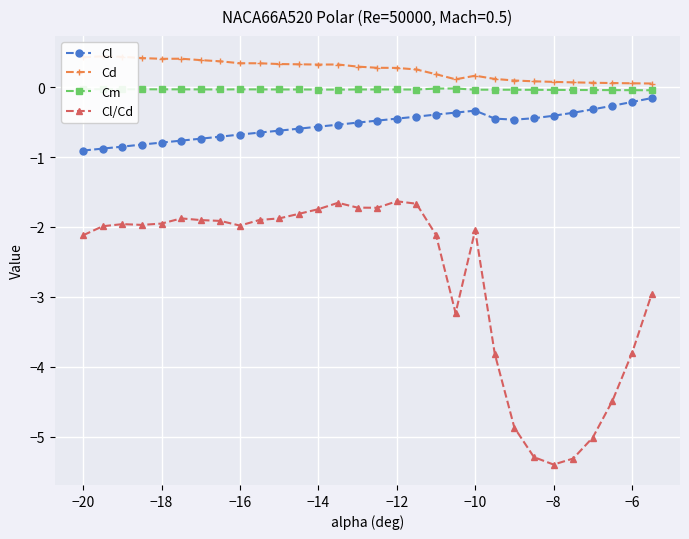

True or false: Cm and Cd cross at least once.

False